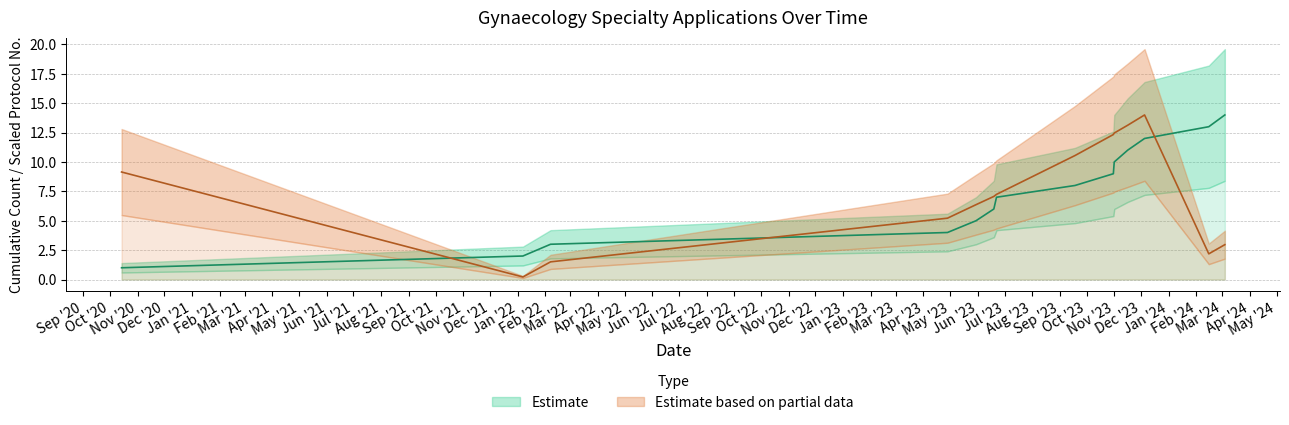

What is the label of the 4th point from the left?

28.04.2023